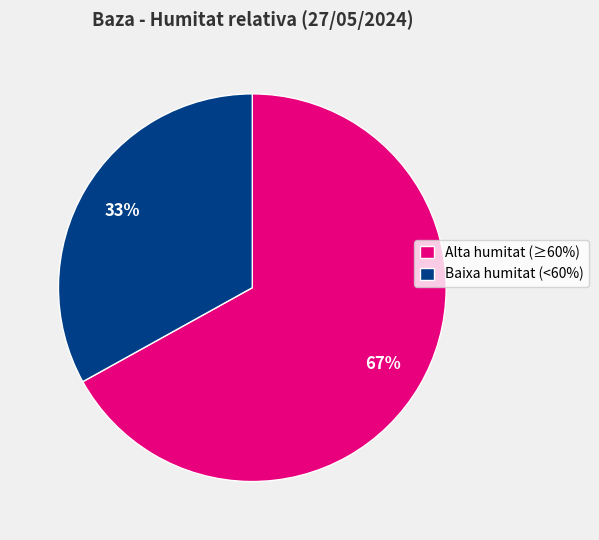

Rank the categories by value from highest to lowest.

Alta humitat (≥60%), Baixa humitat (<60%)